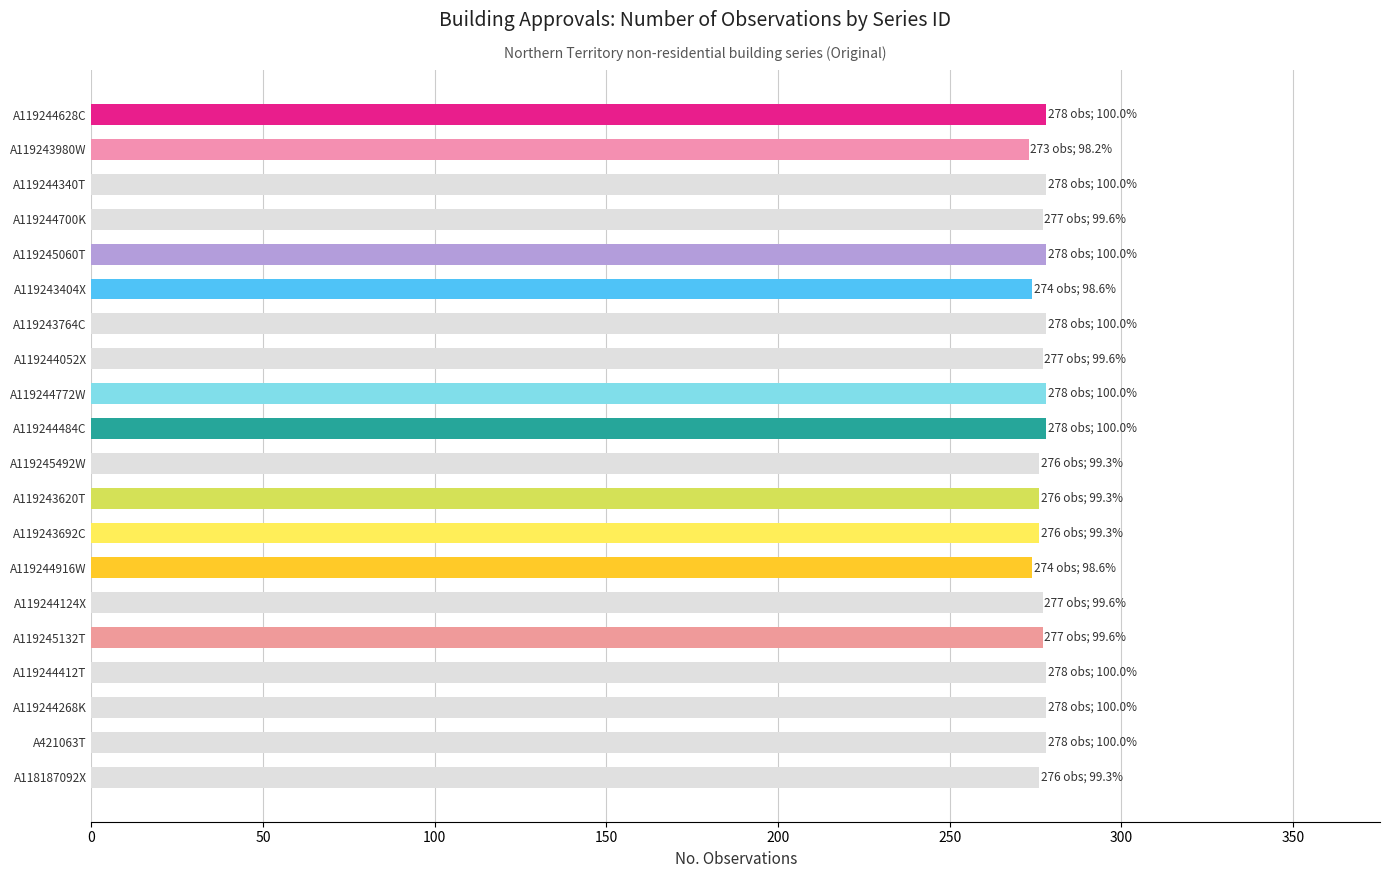

What is the value of the 17th bar from the top?

278